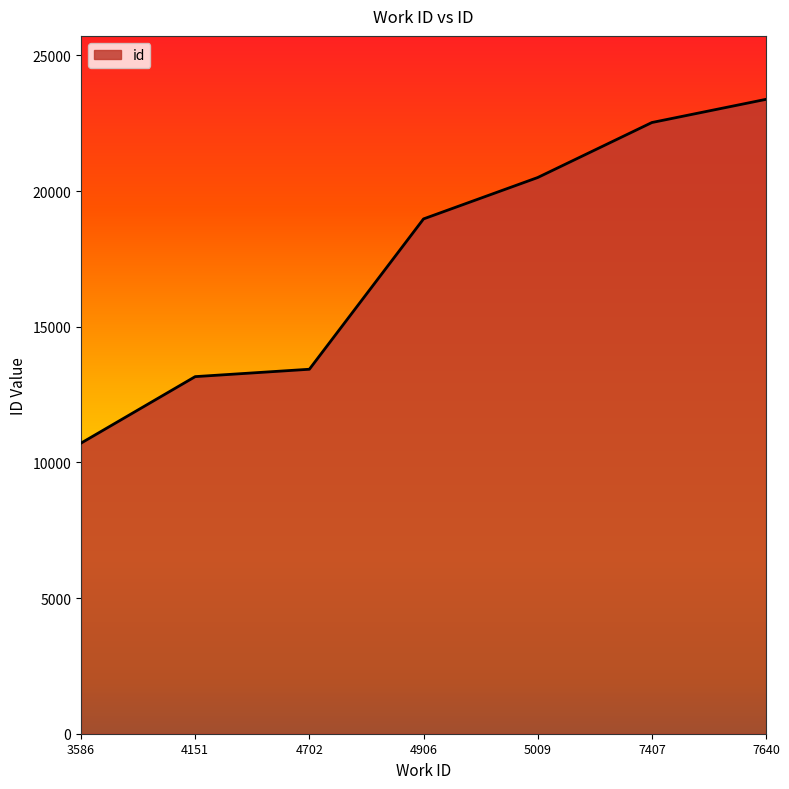

True or false: the data has more than 0 interior local peaks.

False